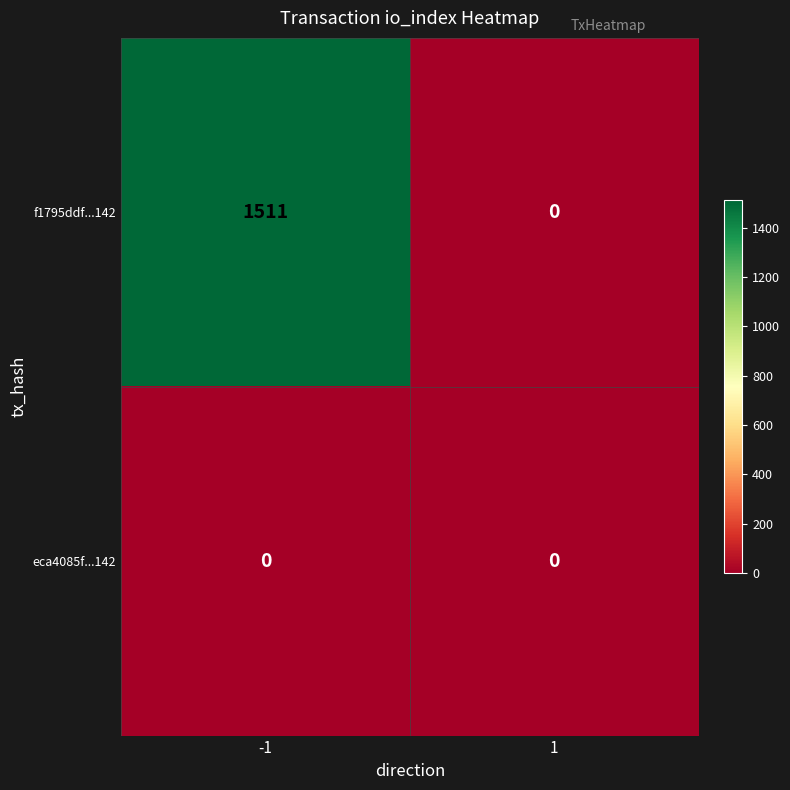

What is the difference between the f1795ddf...142 values at 1 and -1?

1511